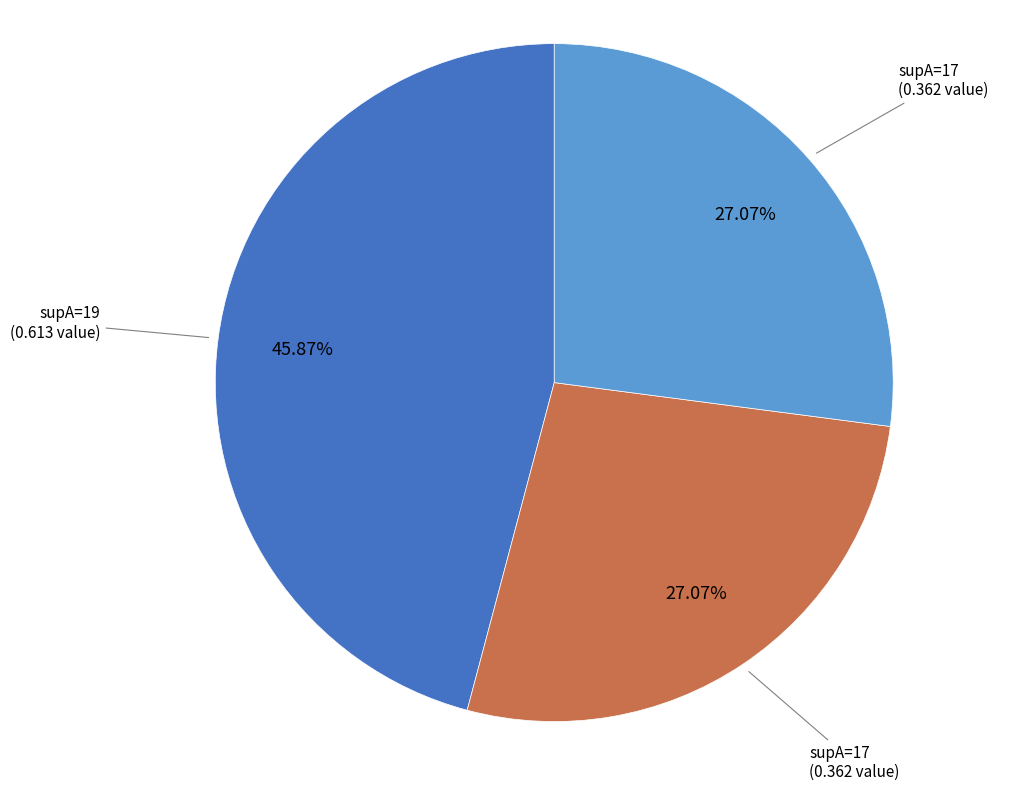

Count the number of slices in the pie.

3